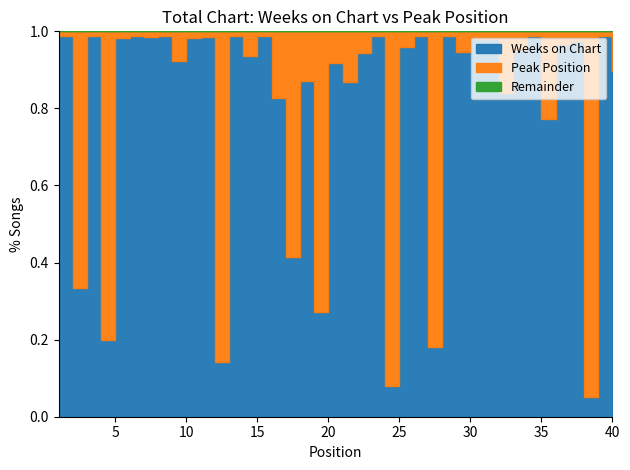

Is the value of Weeks on Chart at 5 greater than the value of Peak Position at 26?

Yes